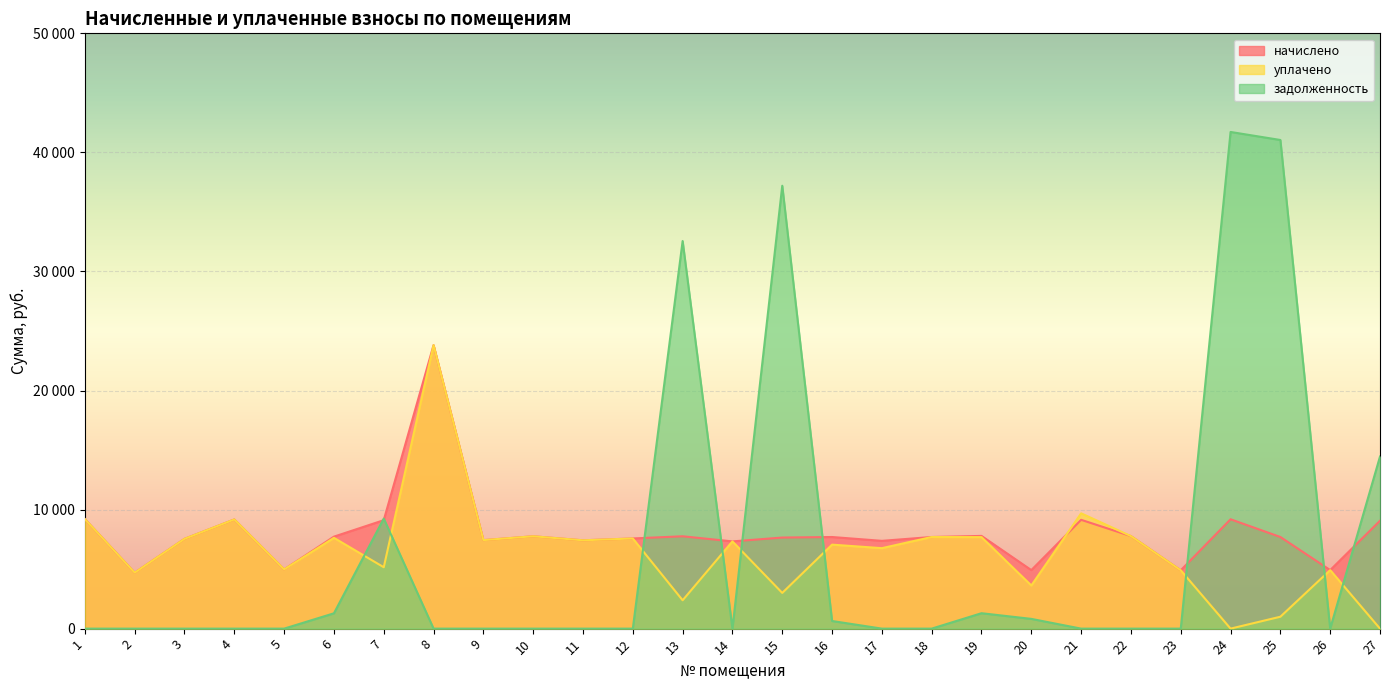

What value does the начислено series have at 16?

7695.4